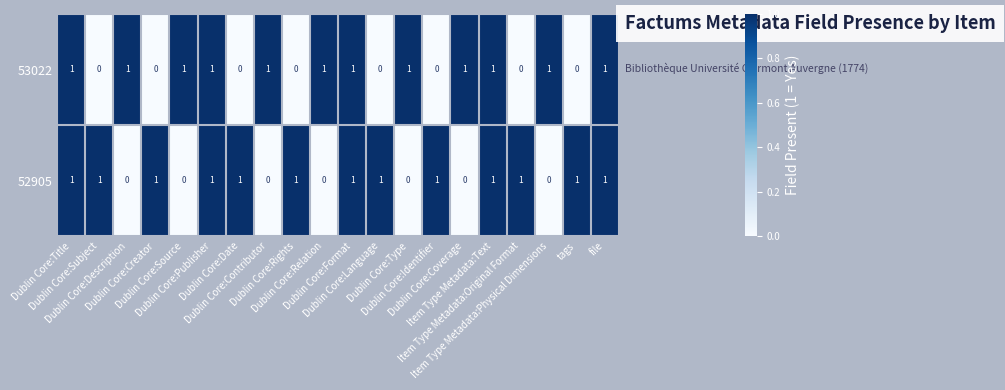

List the series in order of their overall mean, lowest first.

53022, 52905